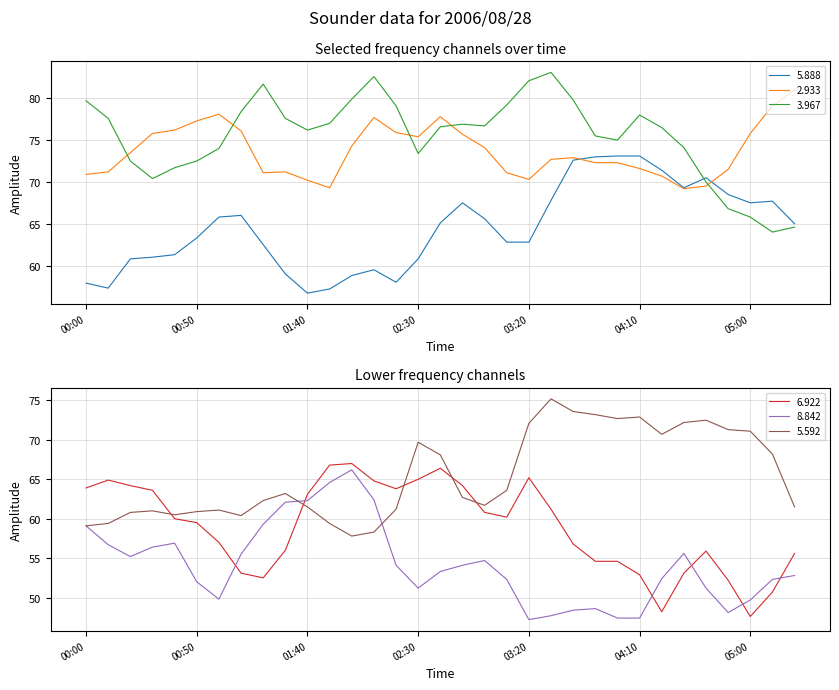

Which has a higher value, 2006/08/28 01:30 or 2006/08/28 04:40?

2006/08/28 04:40